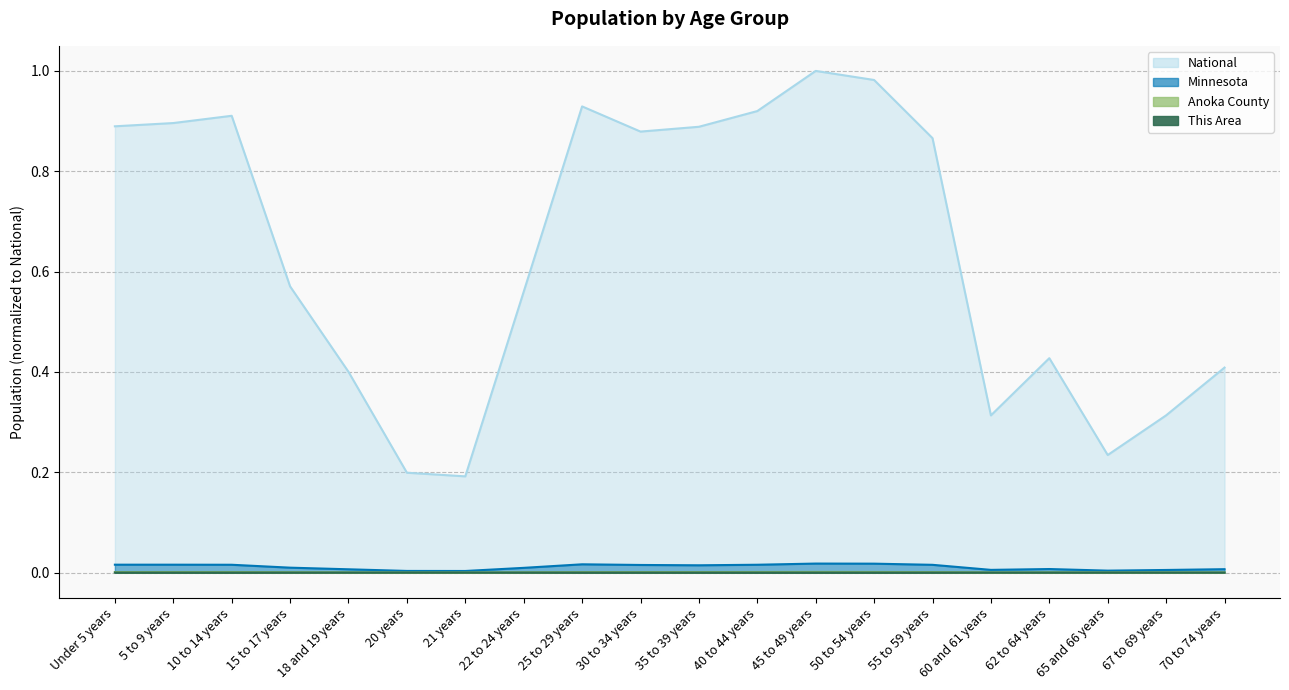

Which has a higher value, 20 years or 22 to 24 years?

22 to 24 years